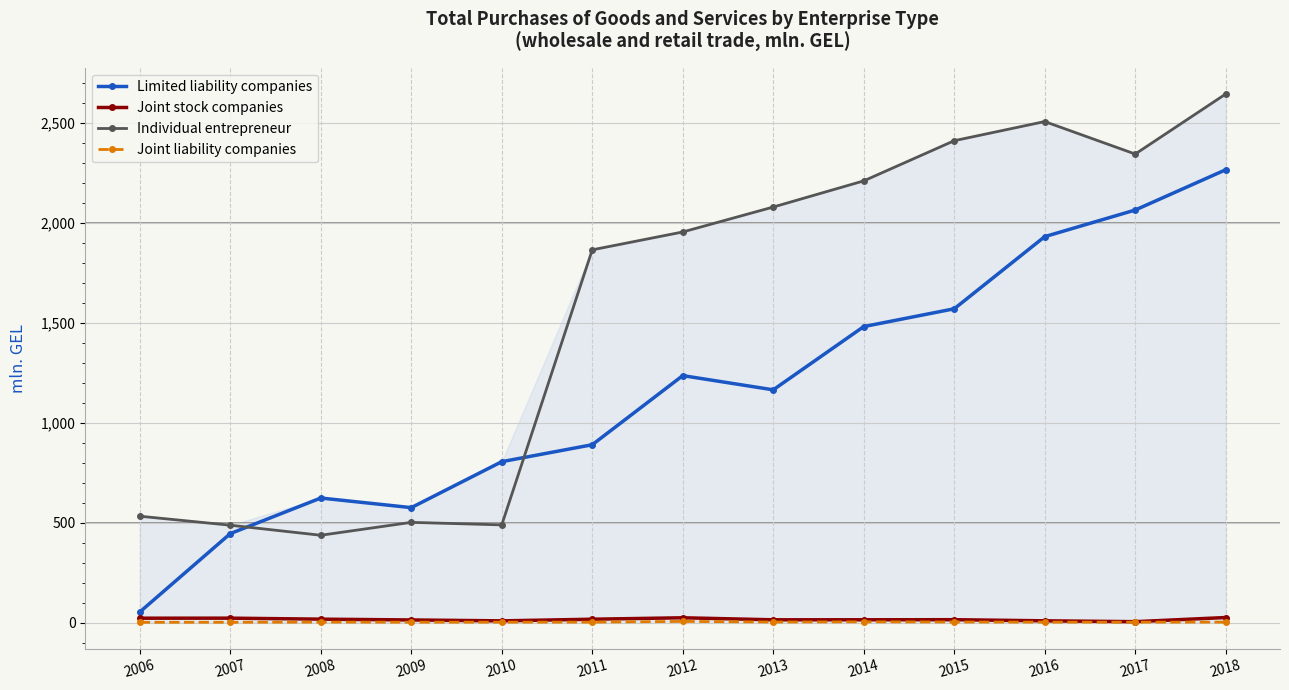

True or false: Joint stock companies has a value of 11.8 at 2010.

False